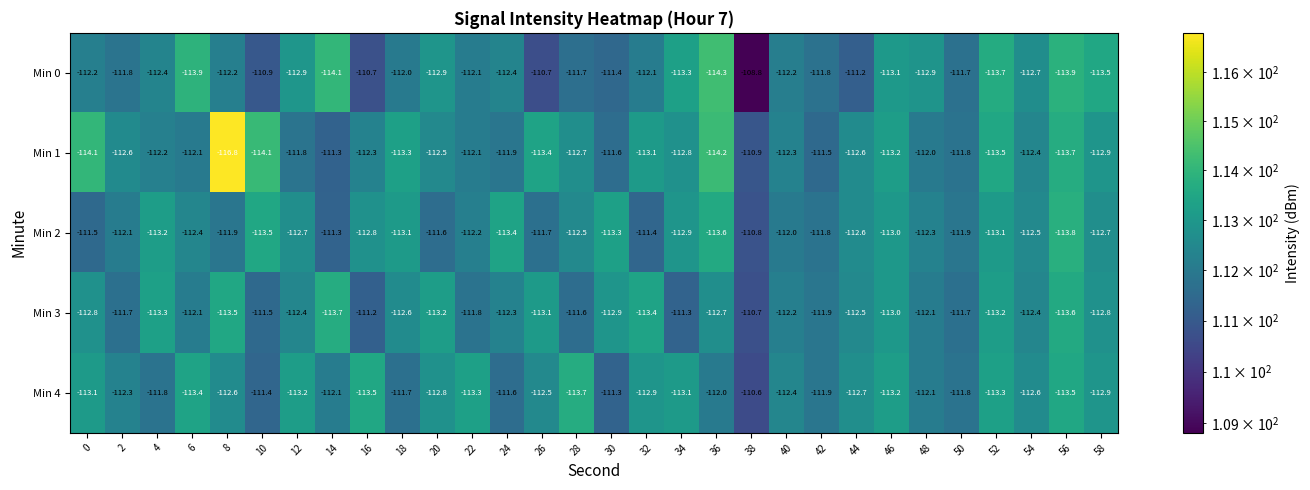

What is the maximum value shown in the chart?

-108.8